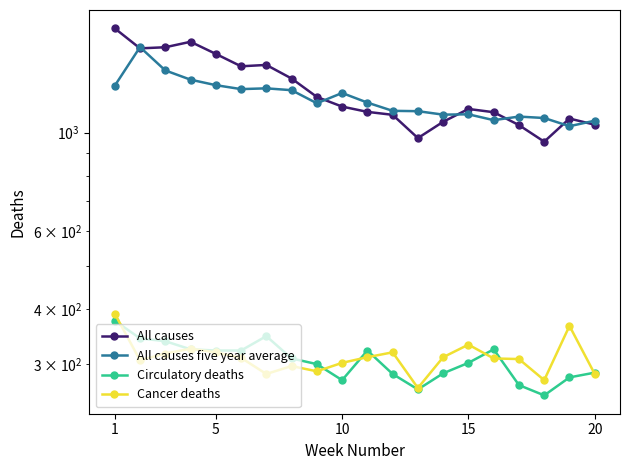

At which category is the sum across all series the highest?

1